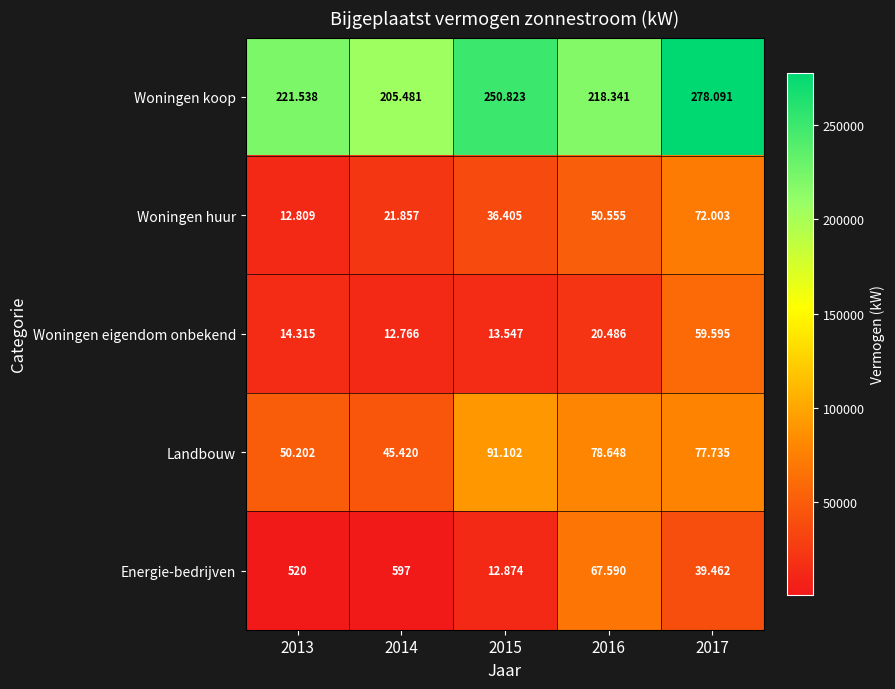

Between 2014 and 2017, which series saw the biggest shift?

Woningen koop